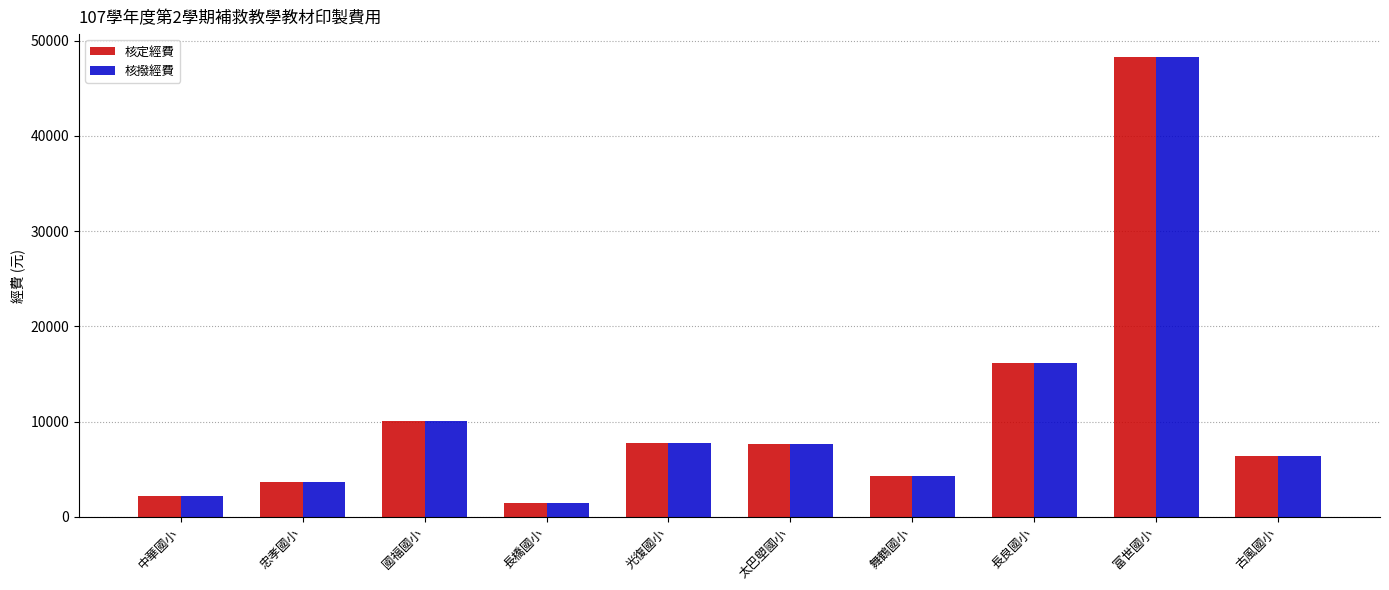

What is the sum of all 核撥經費 values?

107896